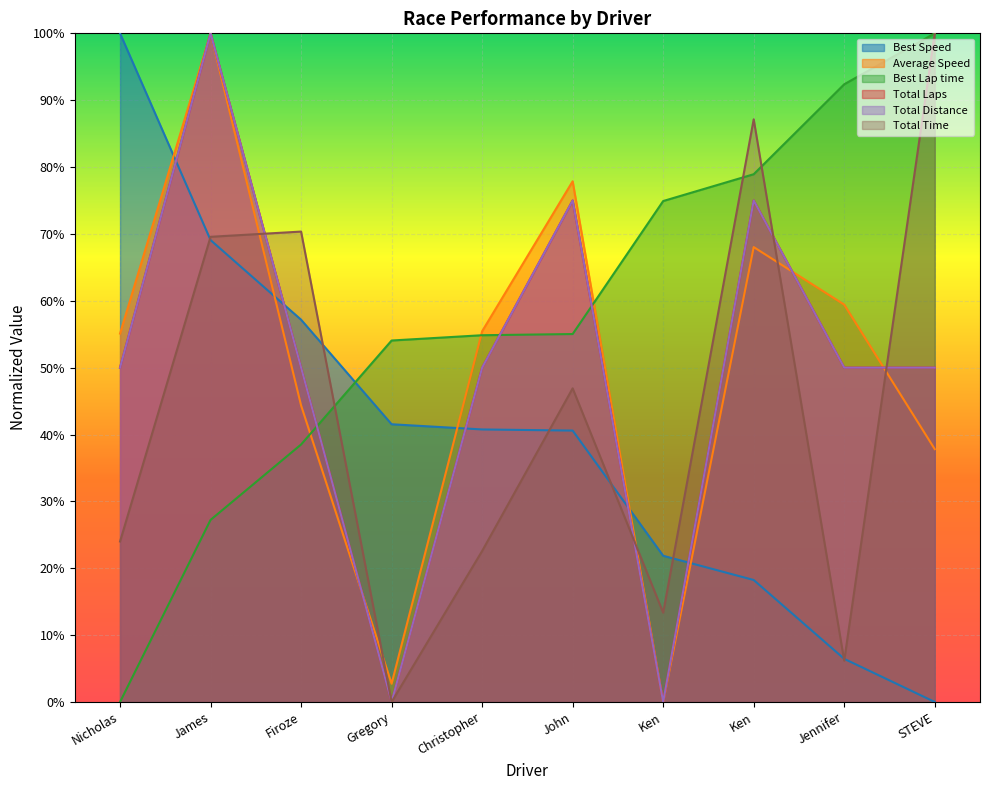

At which category does the chart reach its peak across all series?

James